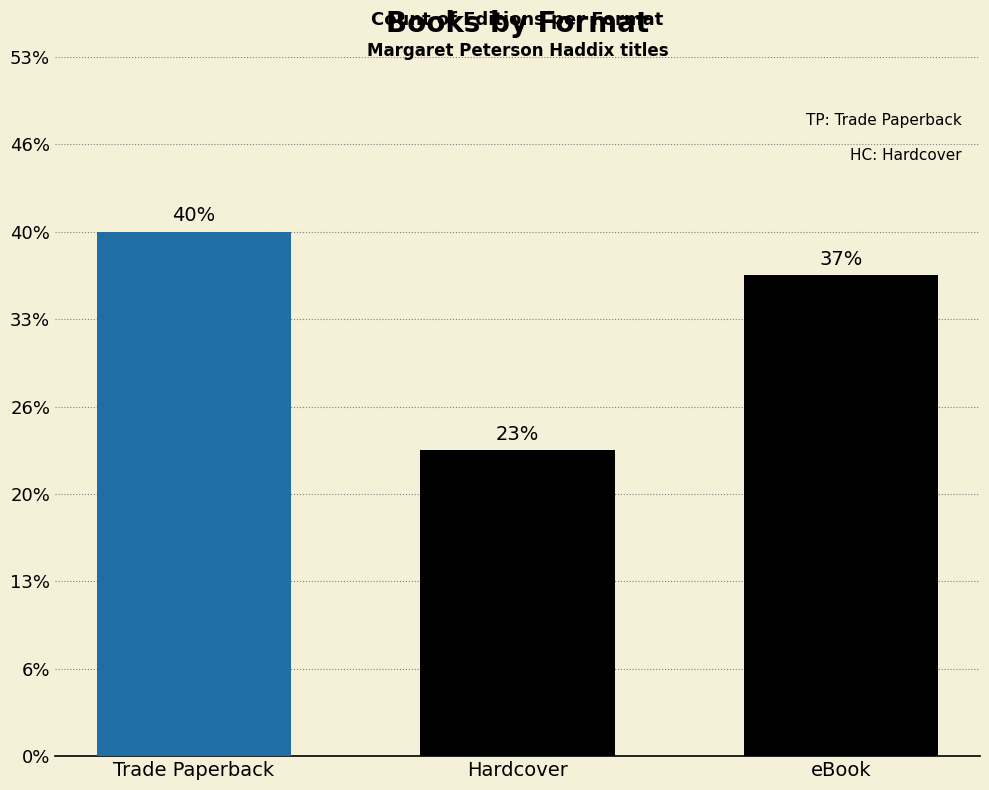

Are the bars grouped side by side (vs. stacked)?

Yes